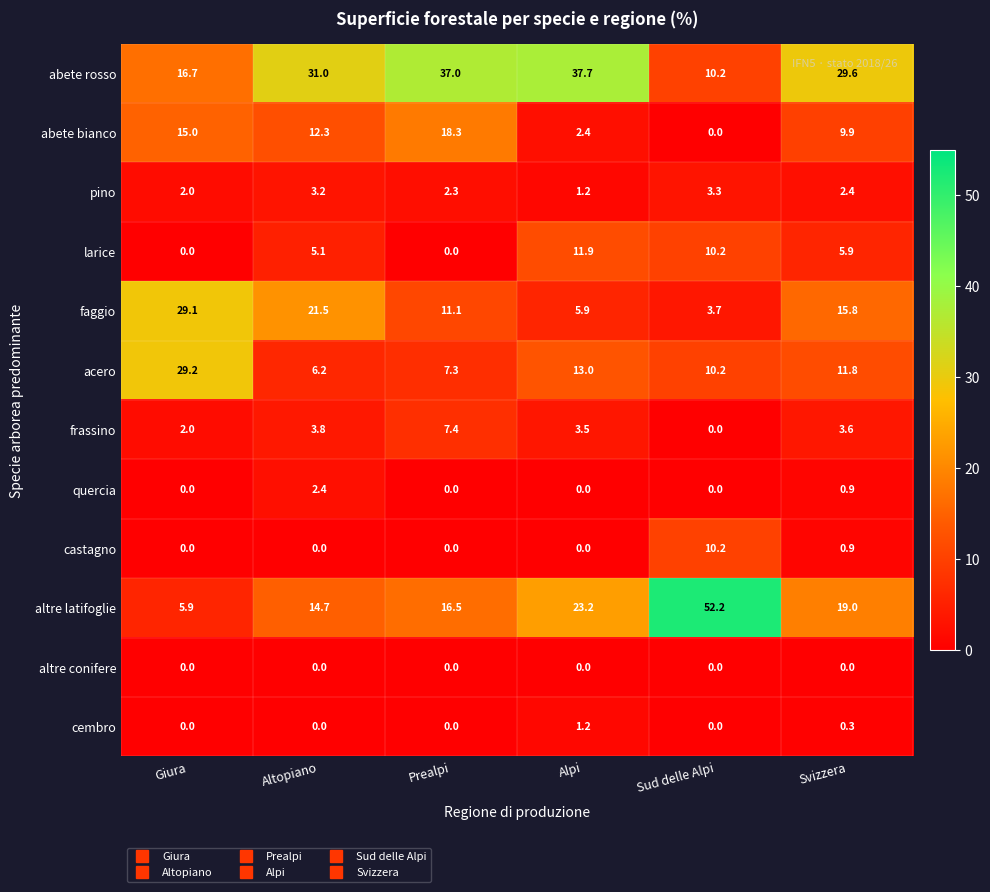

What is the maximum value shown in the chart?

52.2